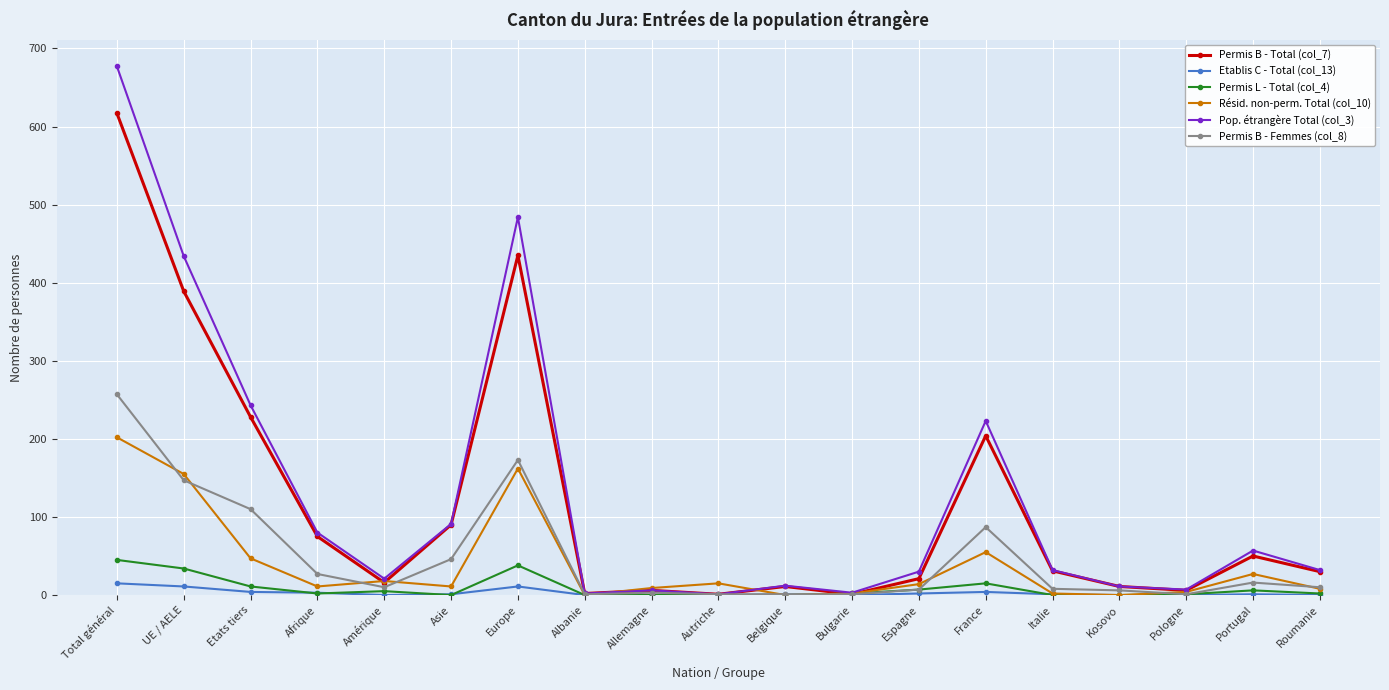

What is the label of the 7th point from the right?

Espagne